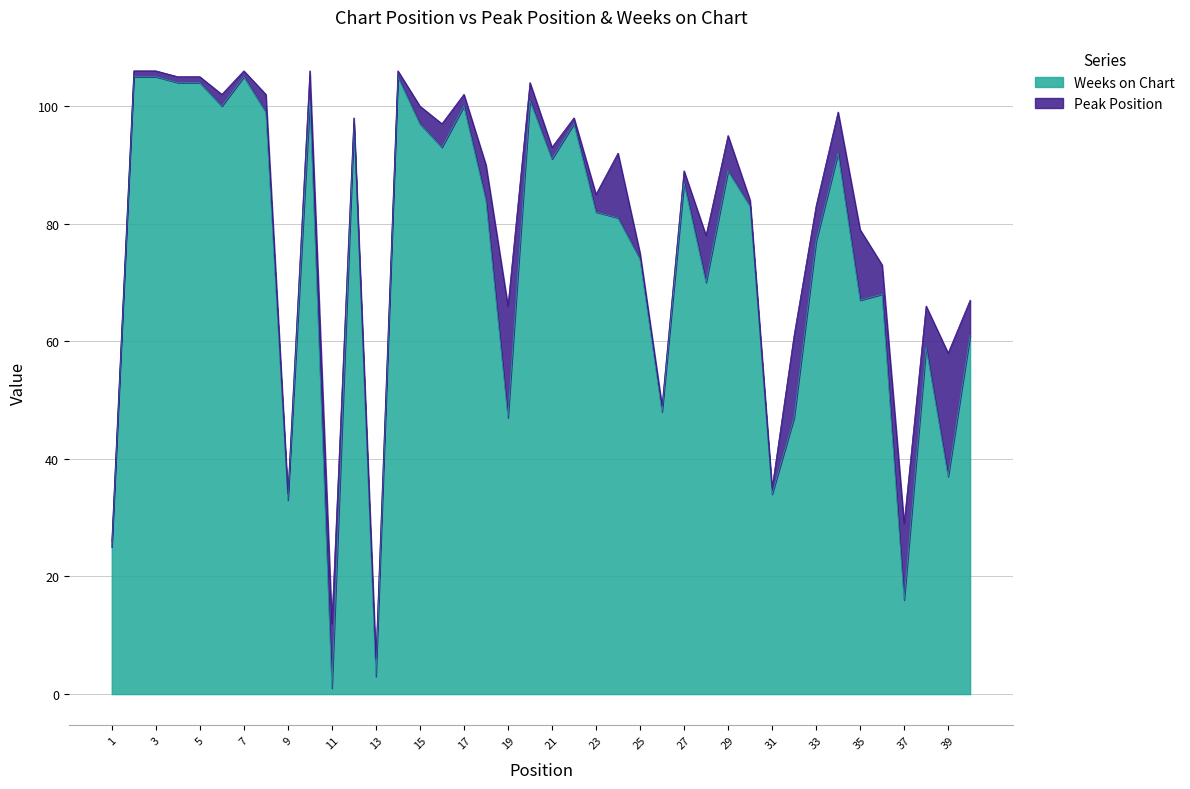

At which category does the data reach its first local peak?

7